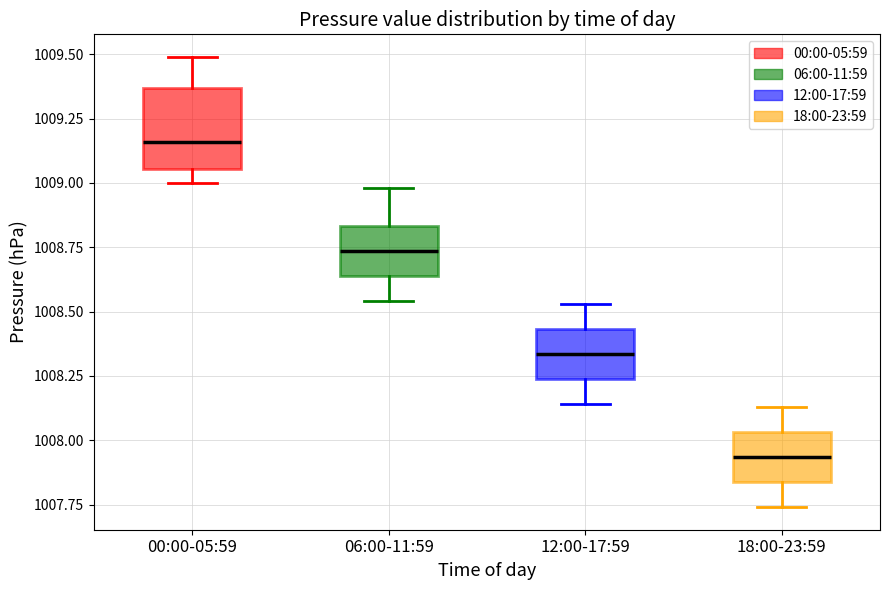

Reading left to right, read every box against the y-axis: the position of its median line, the range the box covers, and the ends of its whiskers. The values are not printed on the chart, so give them approximately, as read against the axis.

00:00-05:59: median 1009.15, box 1009.05 to 1009.35, whiskers 1009.00 to 1009.50
06:00-11:59: median 1008.75, box 1008.65 to 1008.85, whiskers 1008.55 to 1009.00
12:00-17:59: median 1008.35, box 1008.25 to 1008.45, whiskers 1008.15 to 1008.55
18:00-23:59: median 1007.95, box 1007.85 to 1008.05, whiskers 1007.75 to 1008.15